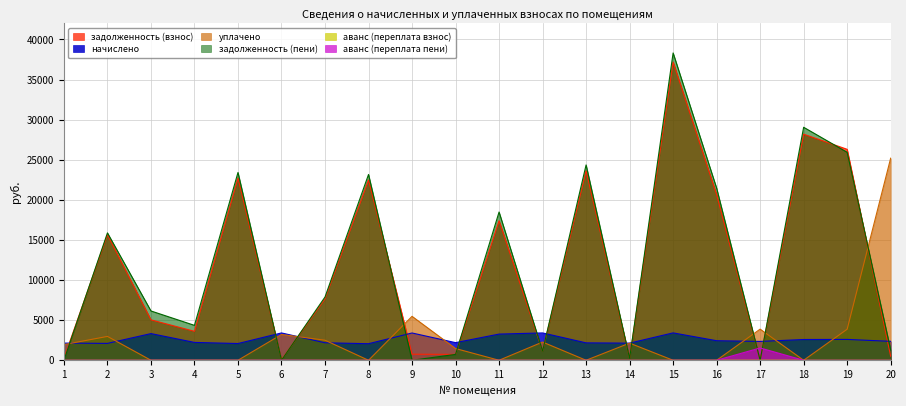

Does the chart have visible grid lines?

Yes